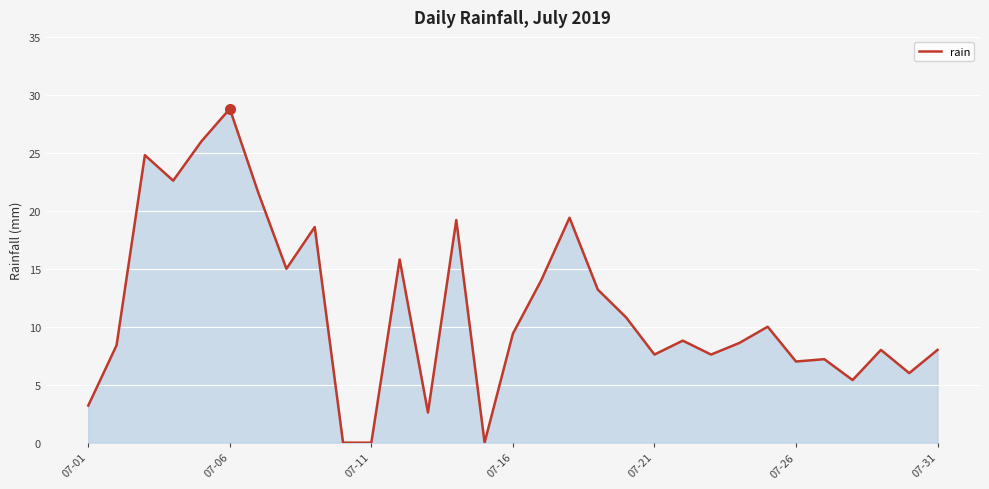

What is the difference between the maximum and minimum values?

28.8